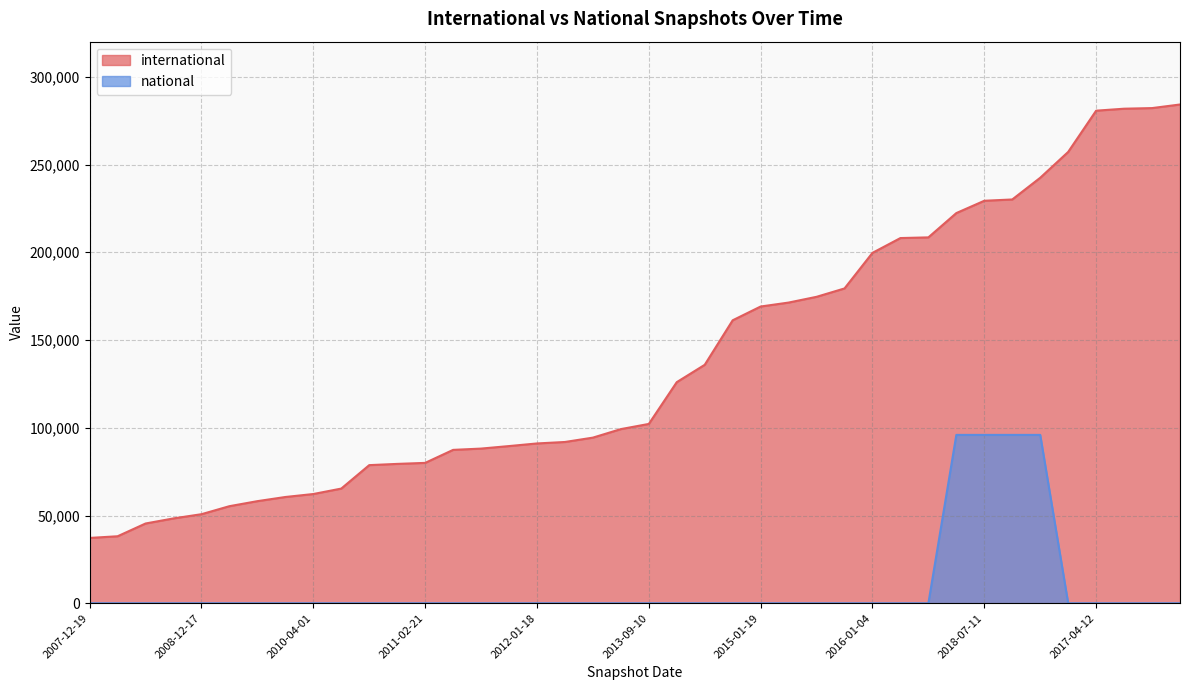

The value of national at 2014-09-08 is 0. True or false?

True